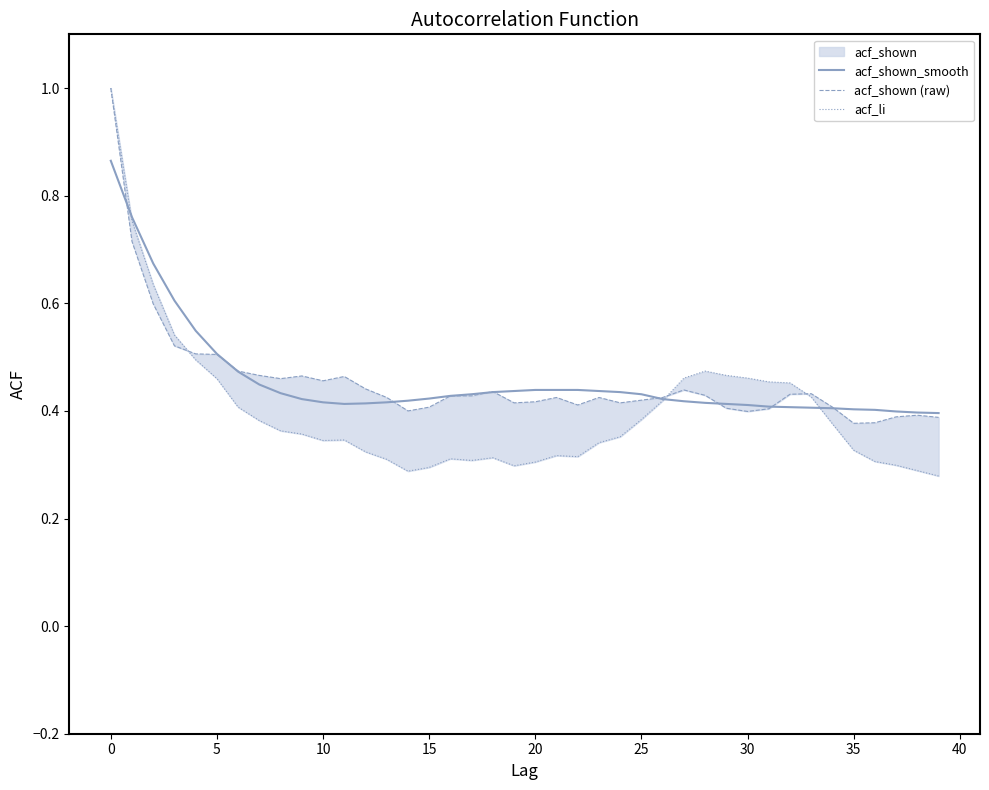

Does the chart have visible grid lines?

No